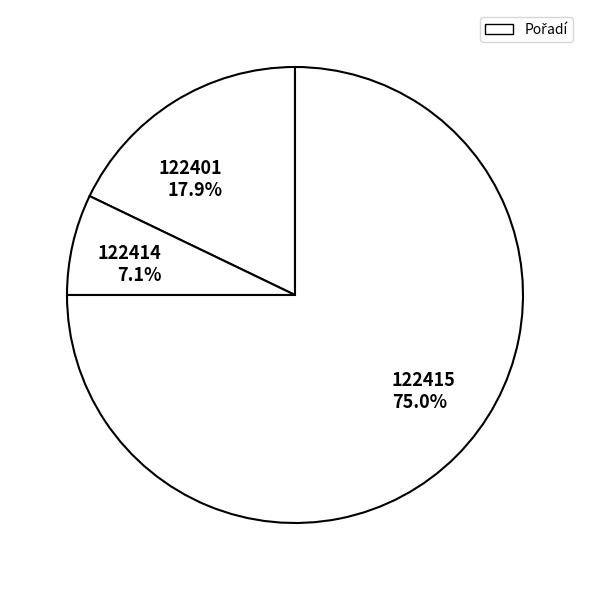

To the nearest percent, what is the combined percentage of 122414 and 122415?

82%